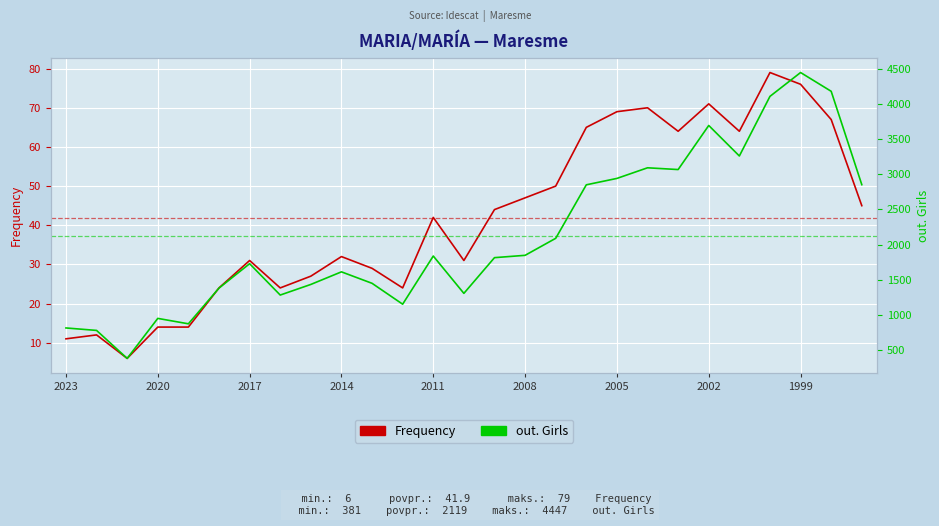

Reading left to right, extract all data points from this chart.

Frequency: 11	12	6	14	14	24	31	24	27	32	29	24	42	31	44	47	50	65	69	70	64	71	64	79	76	67	45
out. Girls: 814	779	381	950	873	1381	1728	1282	1433	1612	1449	1152	1837	1306	1814	1847	2089	2850	2941	3092	3067	3694	3260	4108	4447	4180	2852